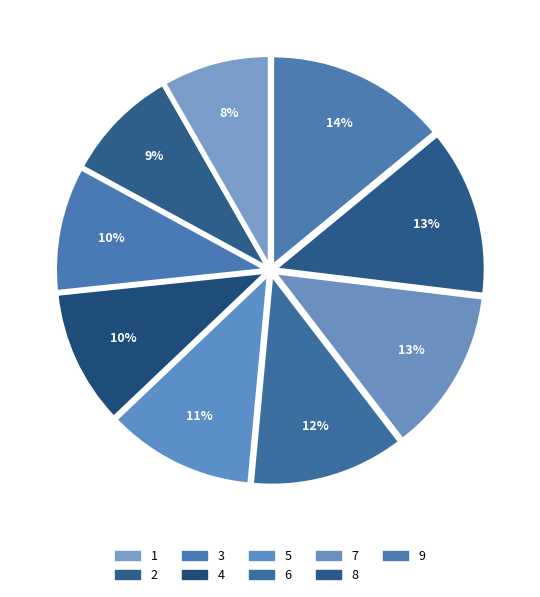

Which has a higher value, 5 or 2?

5